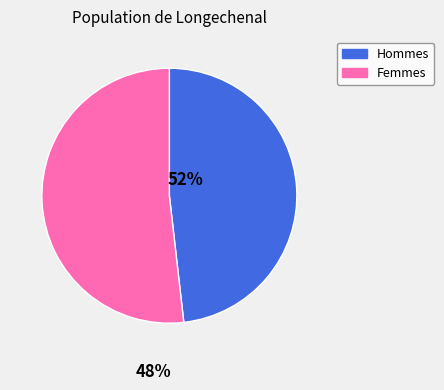

Is the sum of Hommes and Femmes greater than half?

Yes